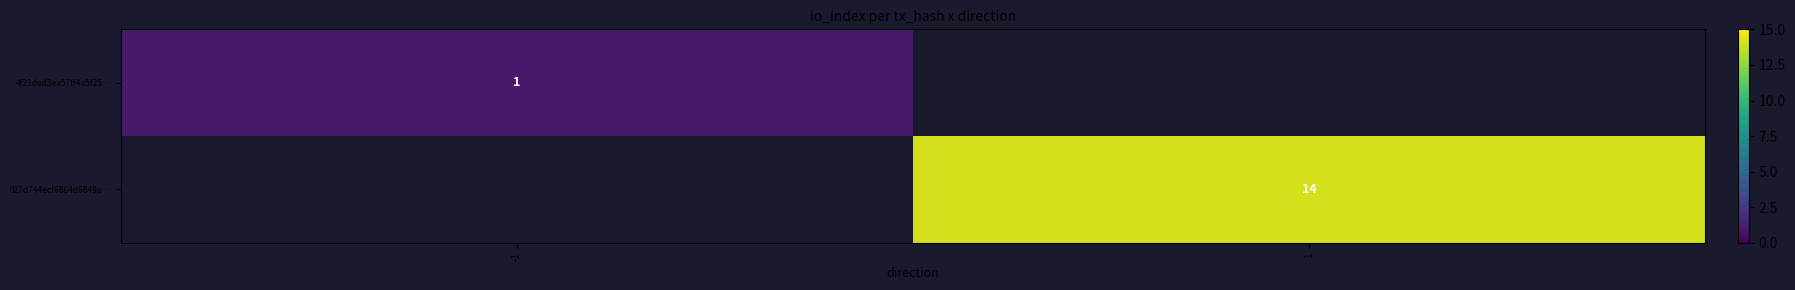

The value of 4f21ded3ea57ff4a5f25… at -1 is 1. True or false?

True